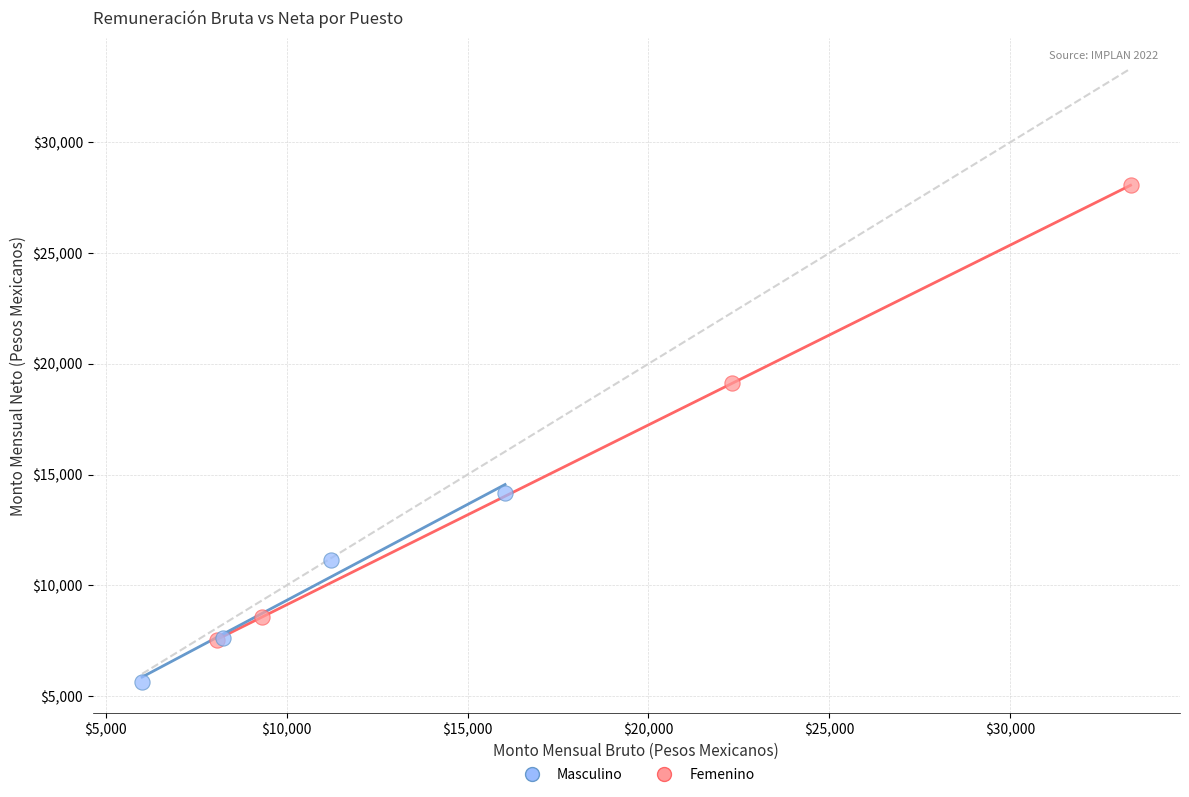

Which series reaches the maximum Y coordinate?

Femenino